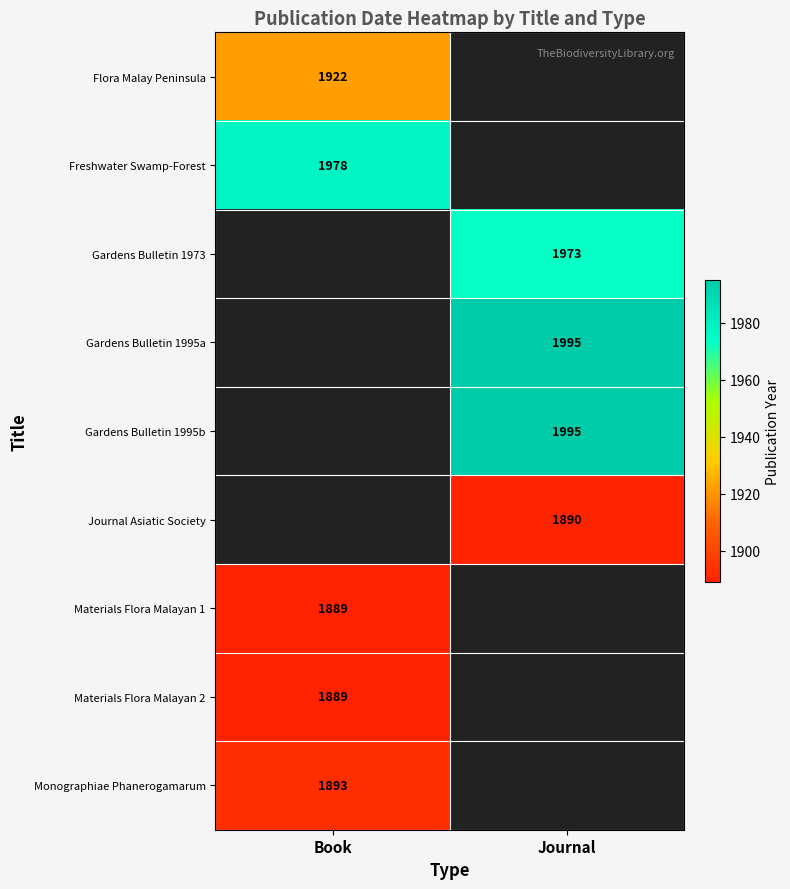

Is it true that Gardens Bulletin 1995b equals 3319 at Journal?

False